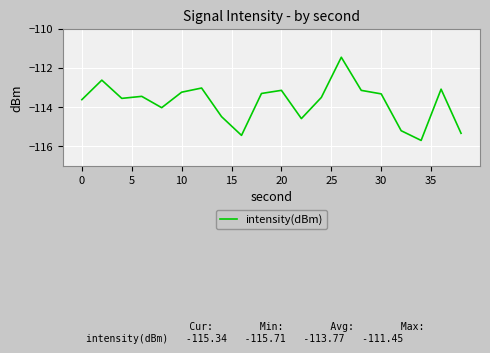

What is the difference between the maximum and minimum values?

4.3